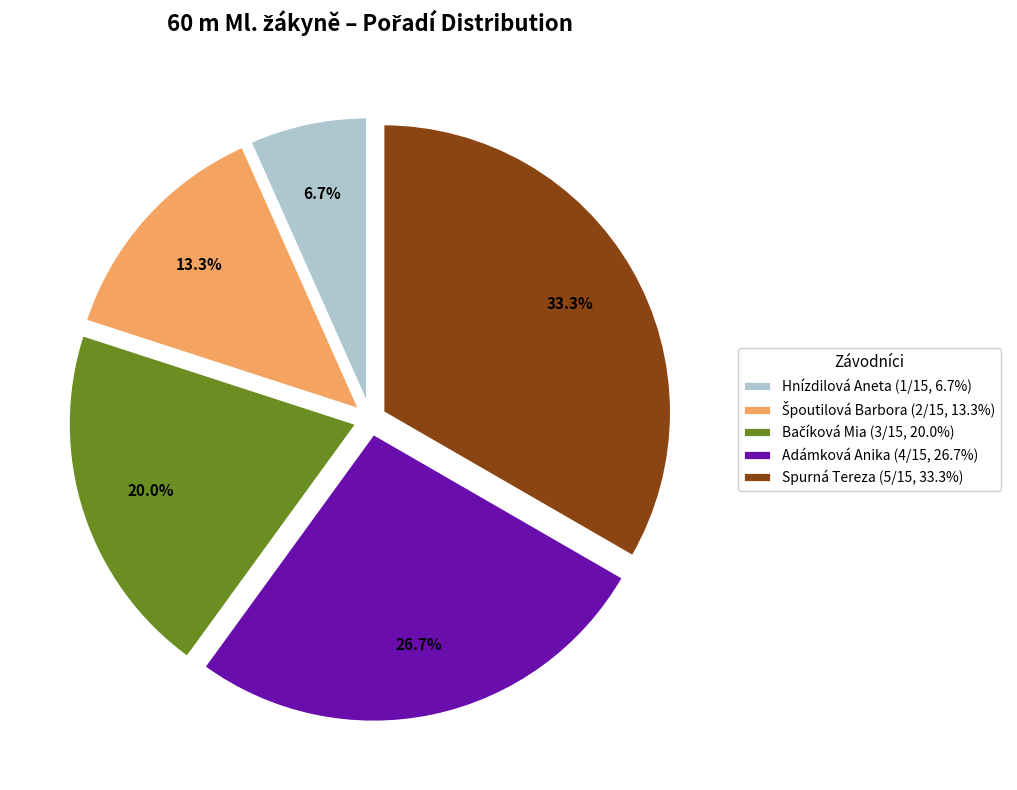

How much of the chart is everything except Hnízdilová Aneta (1/15, 6.7%)?

93.3%